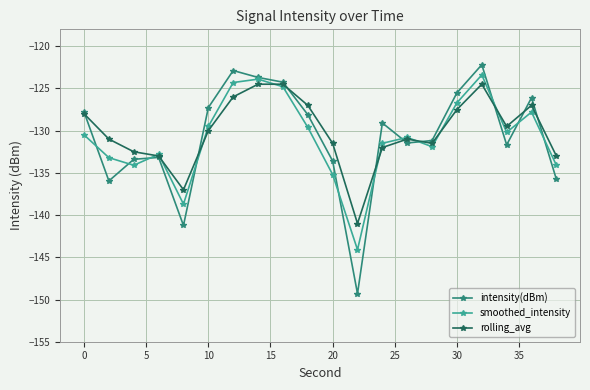

True or false: smoothed_intensity and intensity(dBm) cross at least once.

True